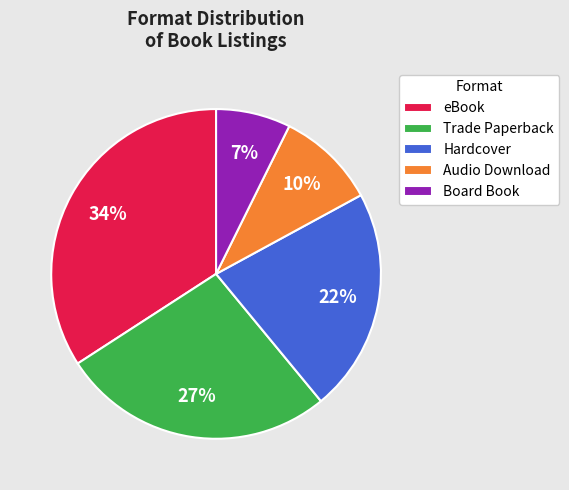

True or false: Audio Download accounts for 10% of the total.

True